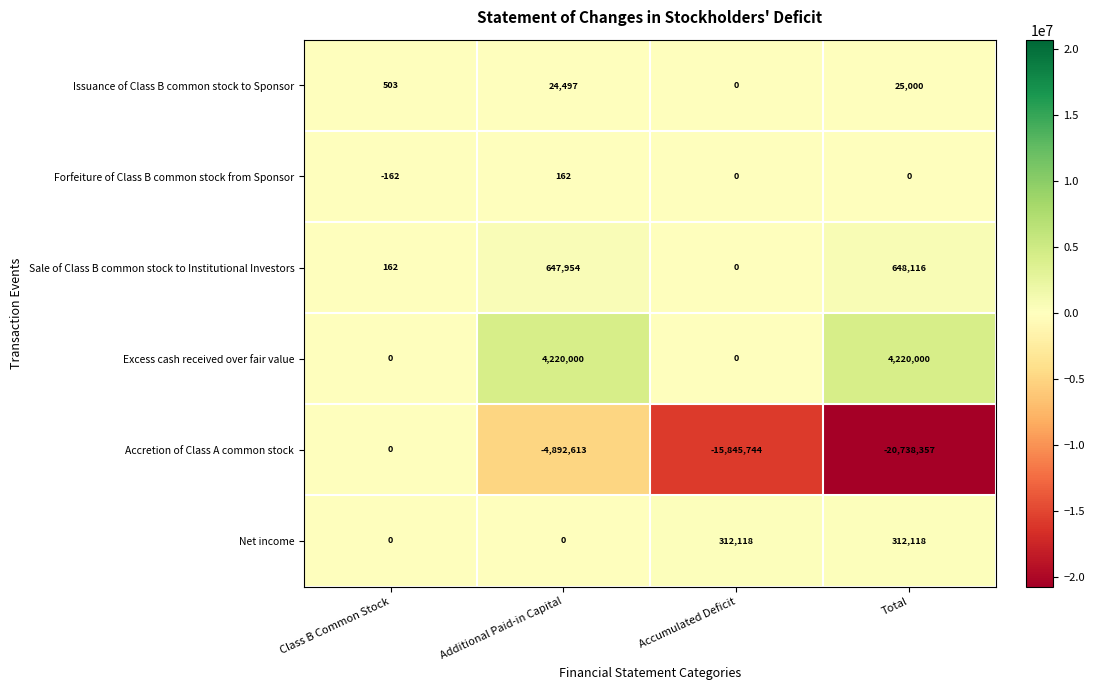

Which series changed the most between Accumulated Deficit and Total?

Accretion of Class A common stock